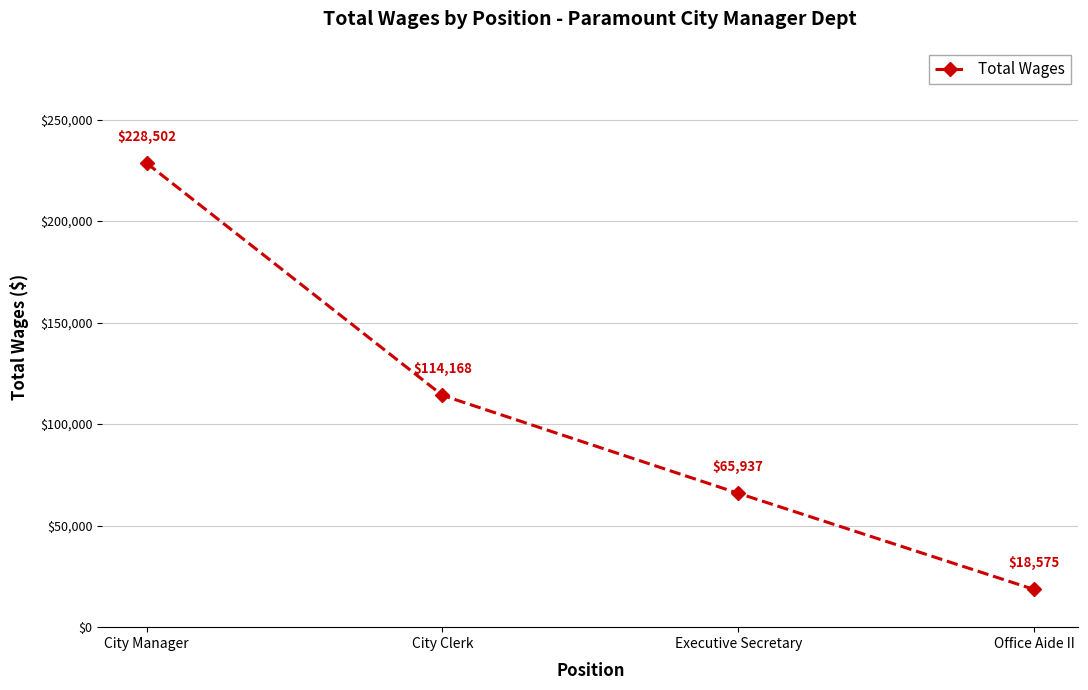

Reading right to left, transcribe all the data shown in this chart.

Office Aide II=18575	Executive Secretary=65937	City Clerk=114168	City Manager=228502